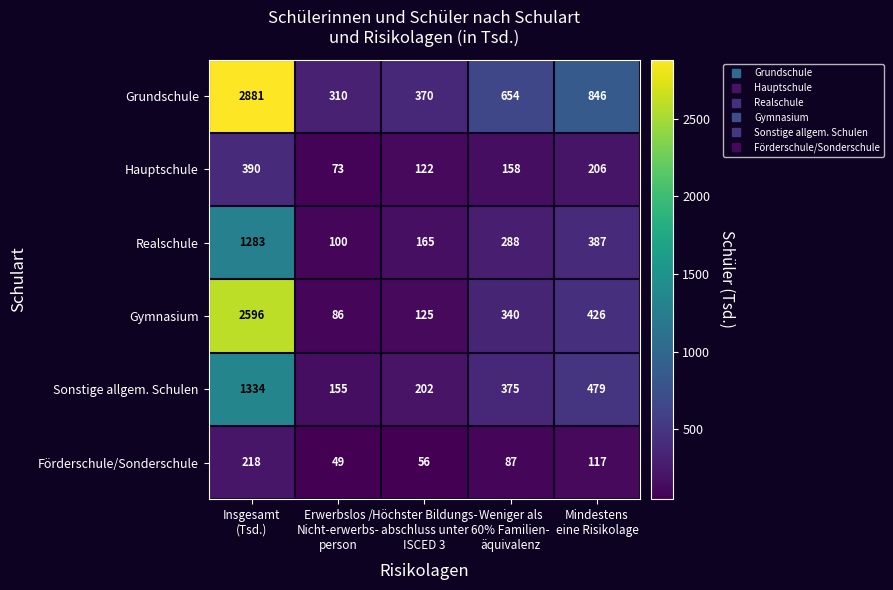

What is the difference between the highest and lowest values at Insgesamt
(Tsd.)?

2663